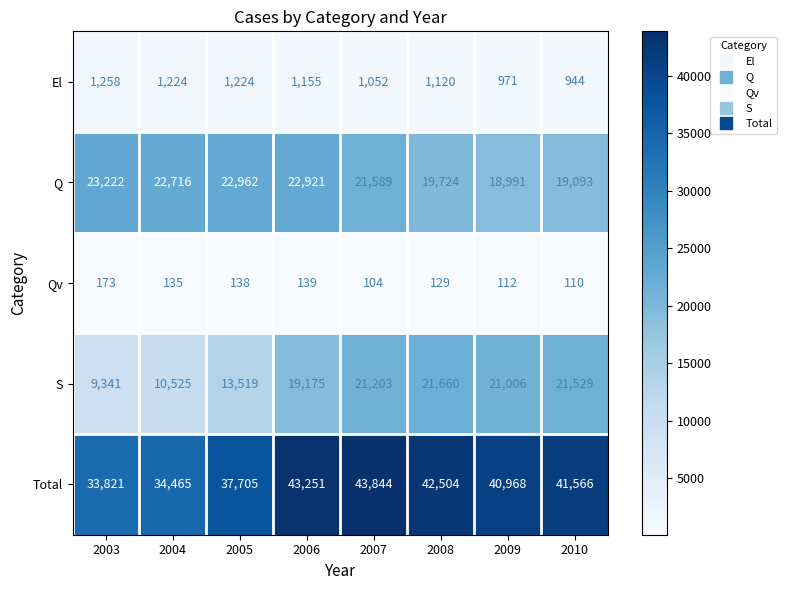

List the series in order of their peak value, highest first.

Total, Q, S, El, Qv